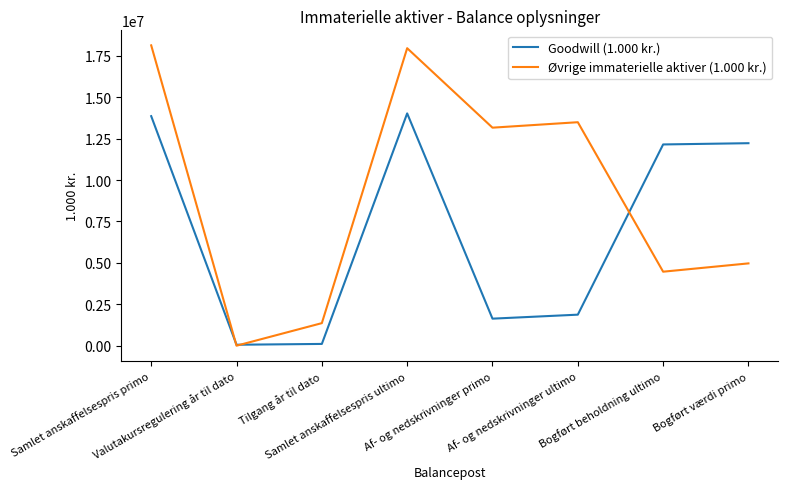

True or false: Goodwill (1.000 kr.) has more than 0 points higher than both neighbors.

True